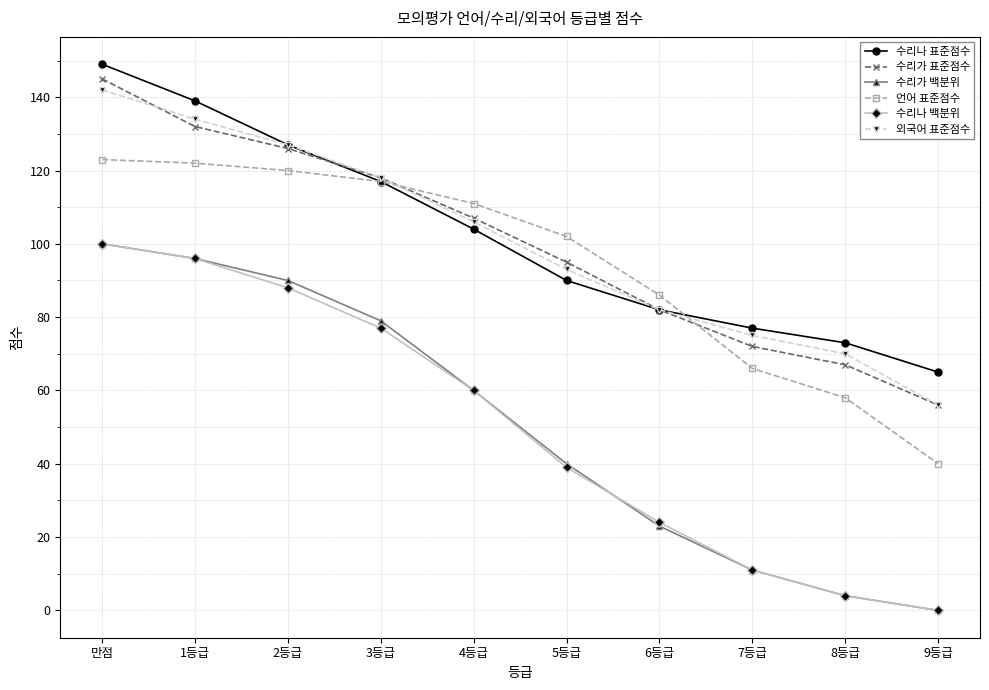

At which category is the sum across all series the highest?

만점